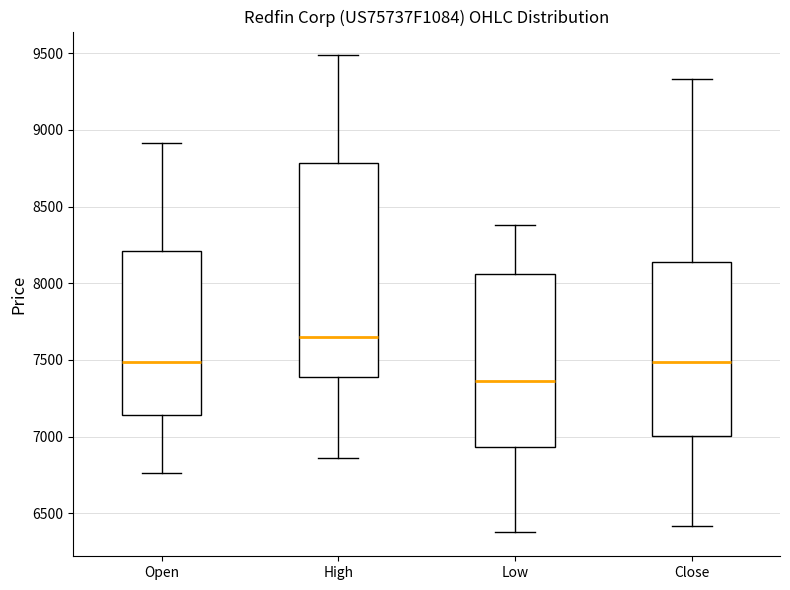

Where is the lower edge of the box for Low on the y-axis? The values are not printed on the chart, so give them approximately, as read against the axis.

6950